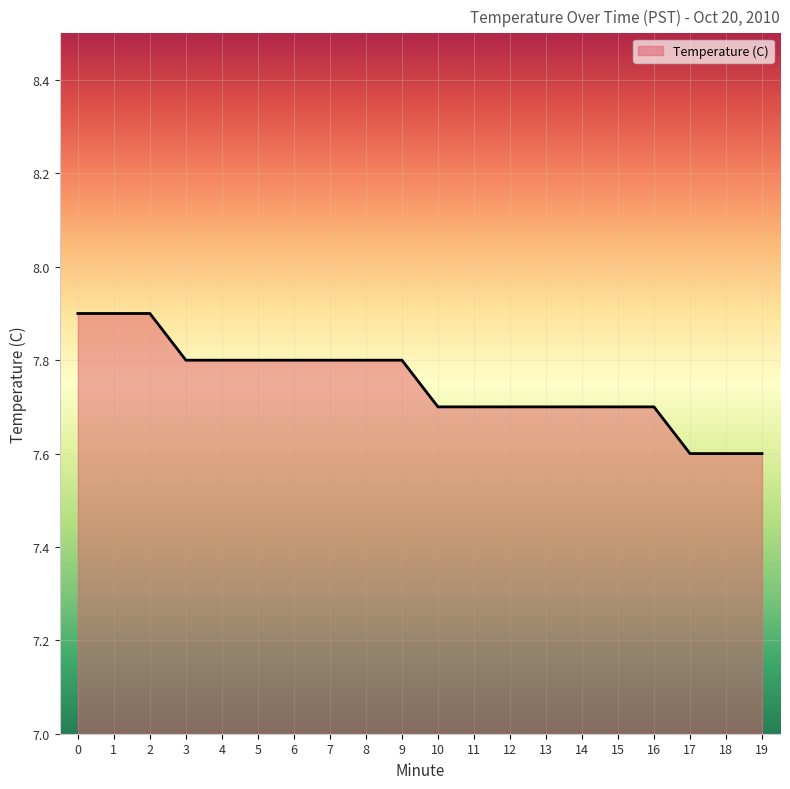

How many values are between 7 and 8?

20